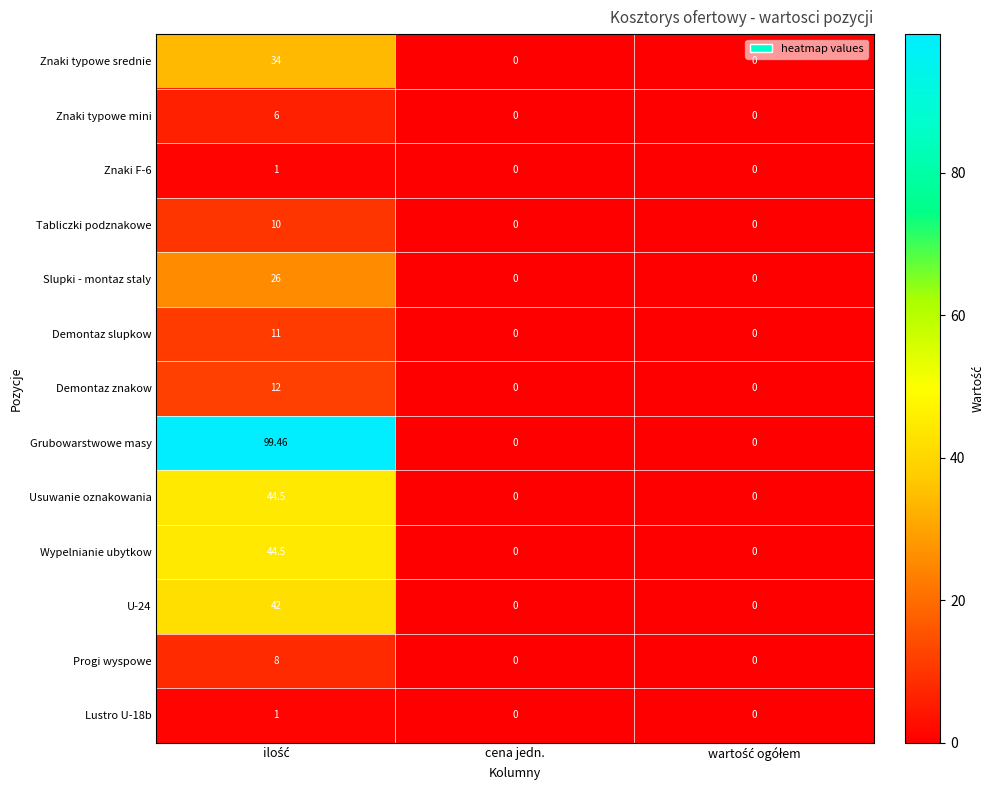

Which series has the largest total across all categories?

Grubowarstwowe masy